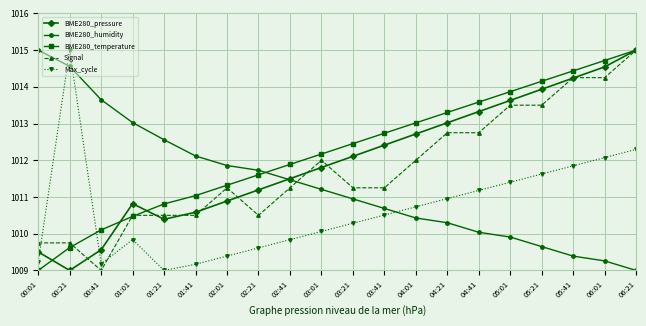

True or false: BME280_humidity has more than 2 points higher than both neighbors.

False